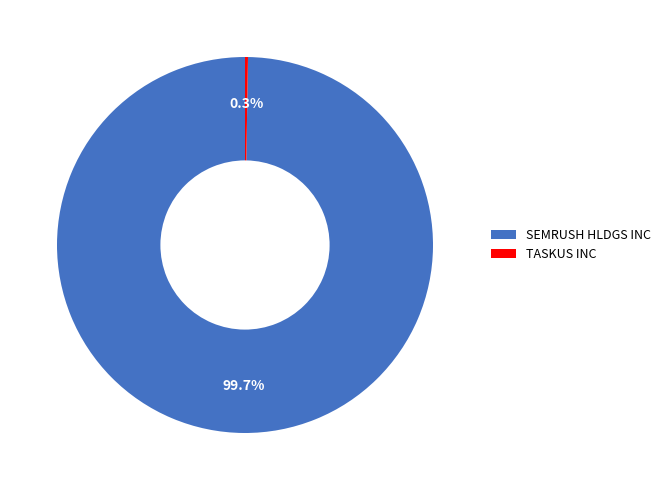

Is there a majority slice in this chart?

Yes